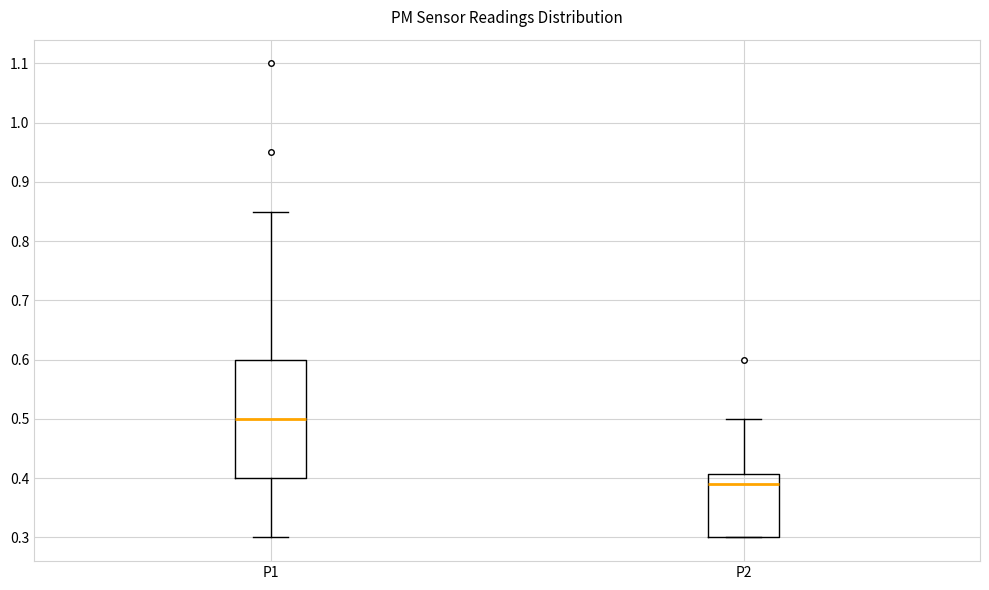

Where does the lower whisker of the box for P1 end on the y-axis? The values are not printed on the chart, so give them approximately, as read against the axis.

0.30